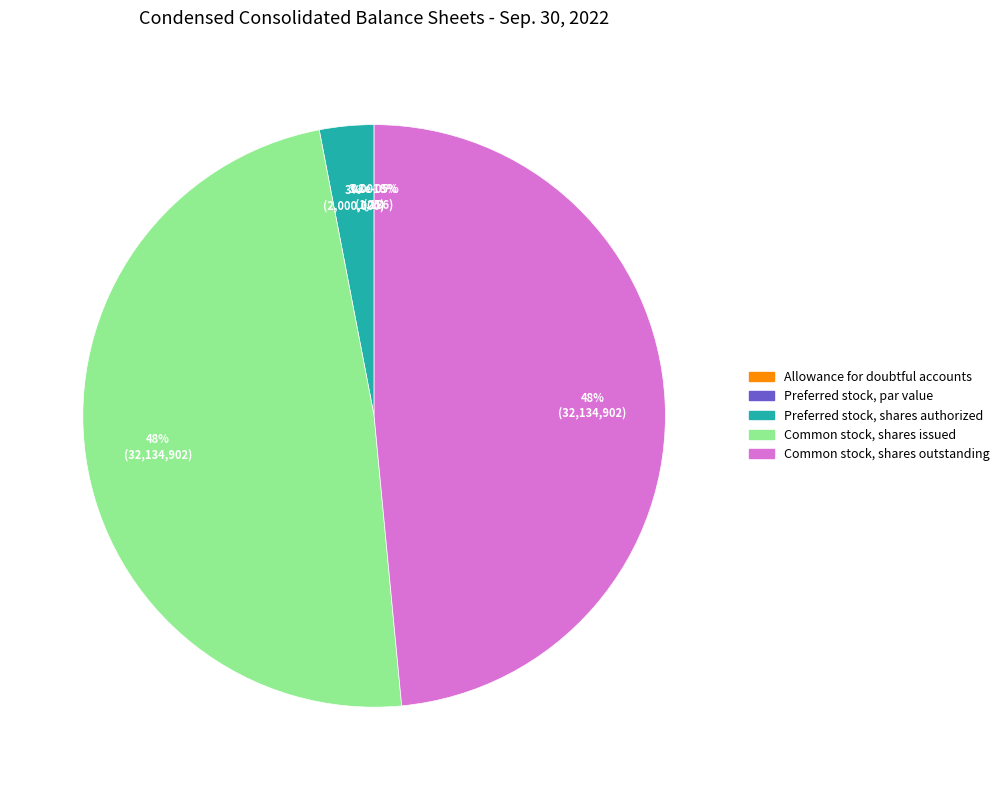

To the nearest percent, what percentage of the pie is Common stock, shares outstanding?

48%